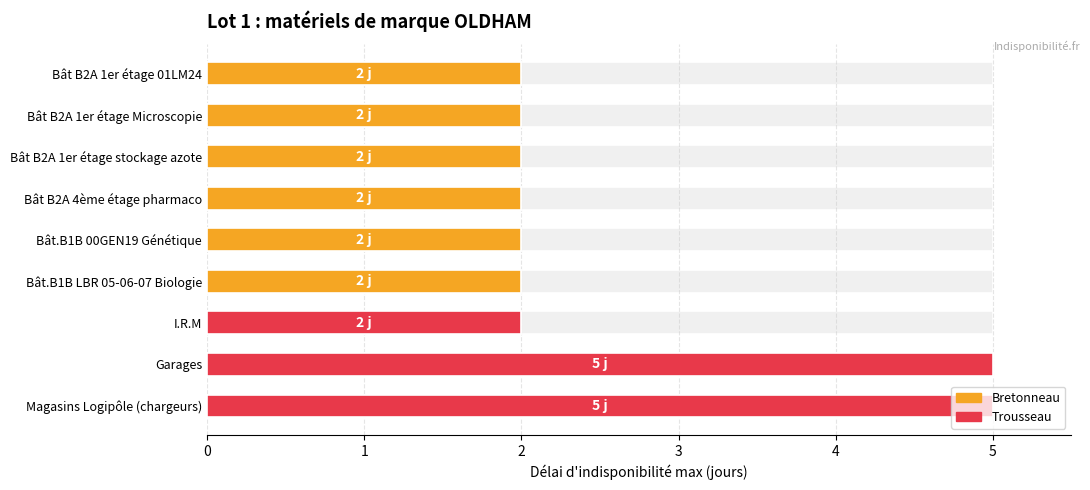

Reading left to right, list all the values displayed in this chart.

Bât B2A 1er étage 01LM24=2	Bât B2A 1er étage Microscopie=2	Bât B2A 1er étage stockage azote=2	Bât B2A 4ème étage pharmaco=2	Bât.B1B 00GEN19 Génétique=2	Bât.B1B LBR 05-06-07 Biologie=2	I.R.M=2	Garages=5	Magasins Logipôle (chargeurs)=5